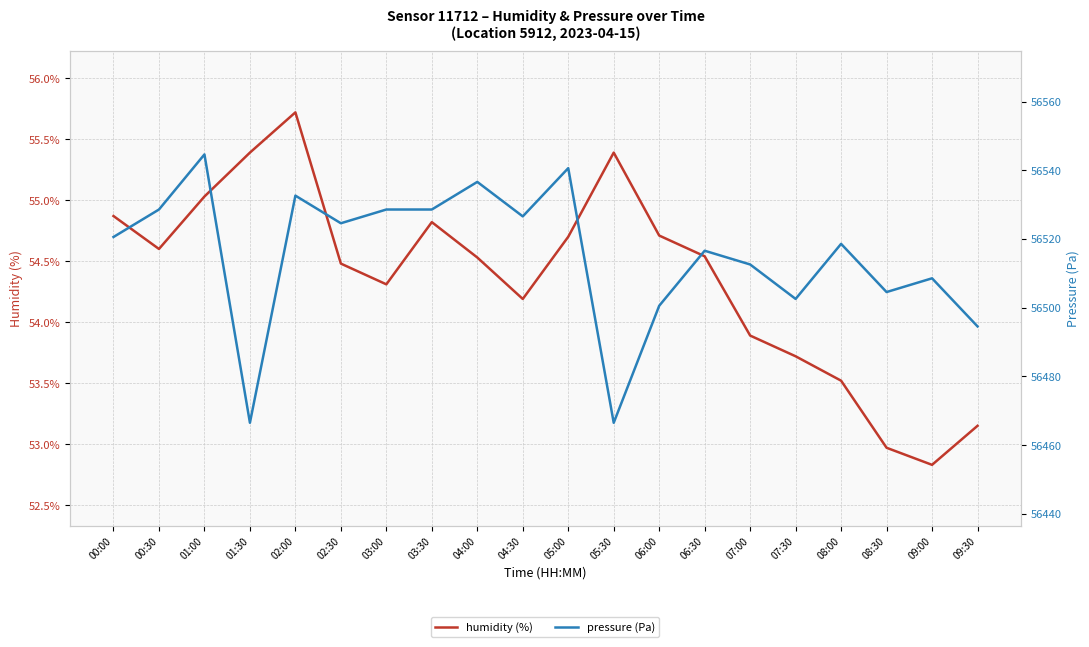

Between 05:30 and 07:00, which series saw the biggest shift?

pressure (Pa)